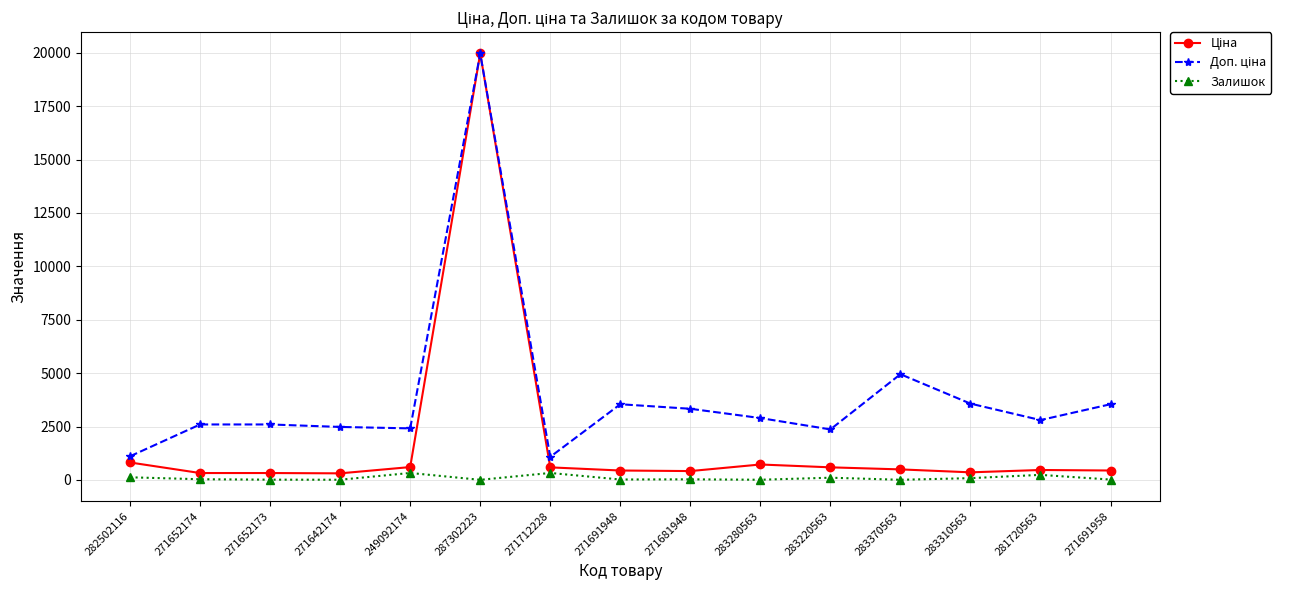

What is the difference between the Залишок values at 287302223 and 249092174?

321.0